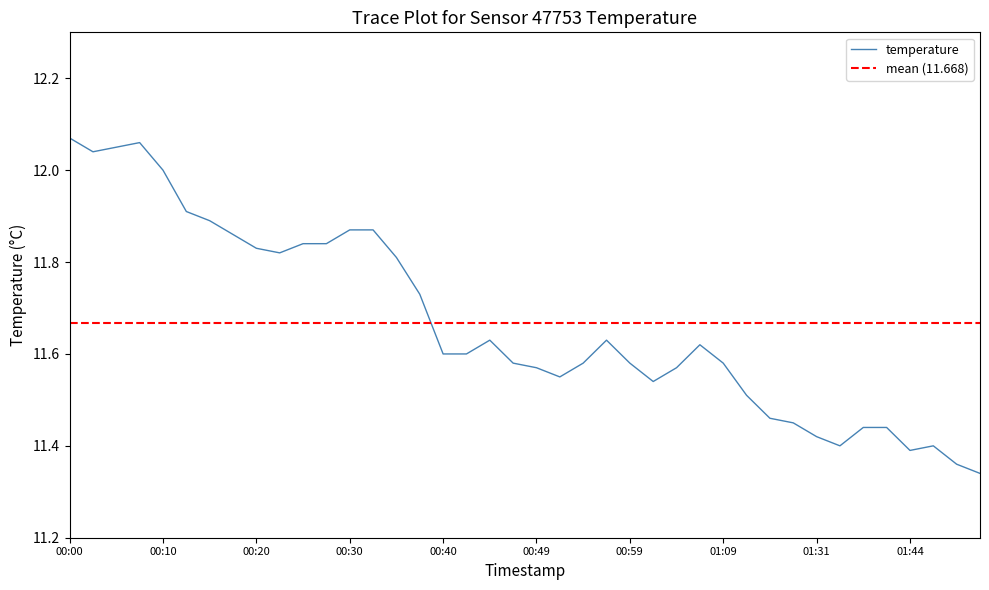

Where is the first local minimum?

00:03